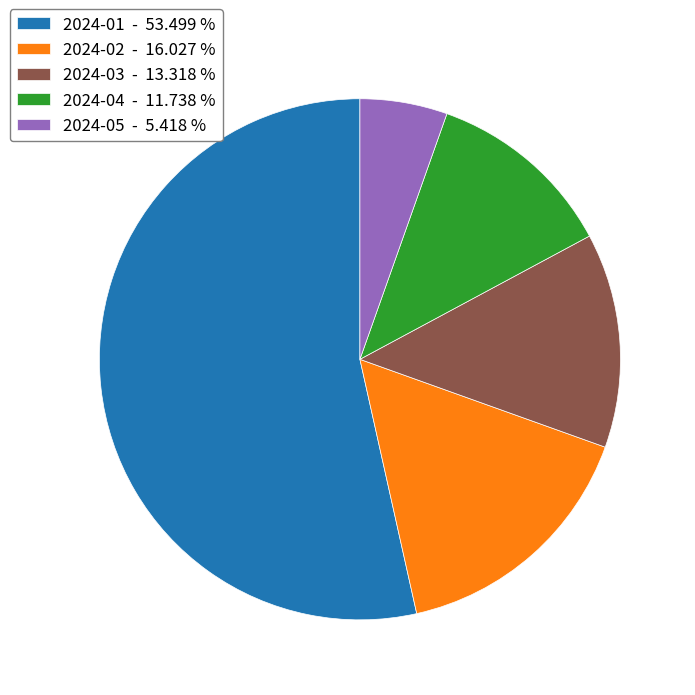

Is 2024-01 - 53.499 % the majority of the pie?

Yes